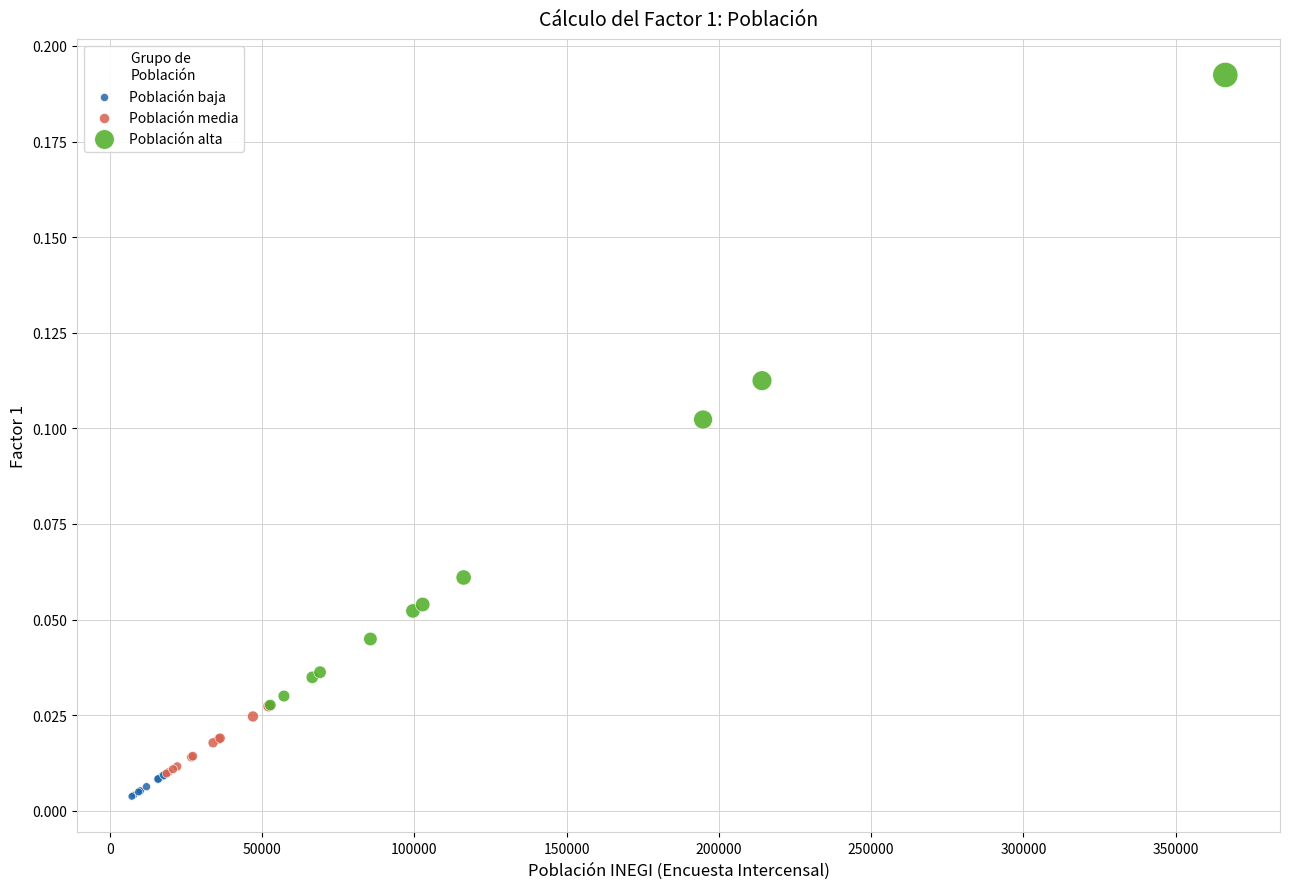

Which series has the widest spread of Y values?

Población alta